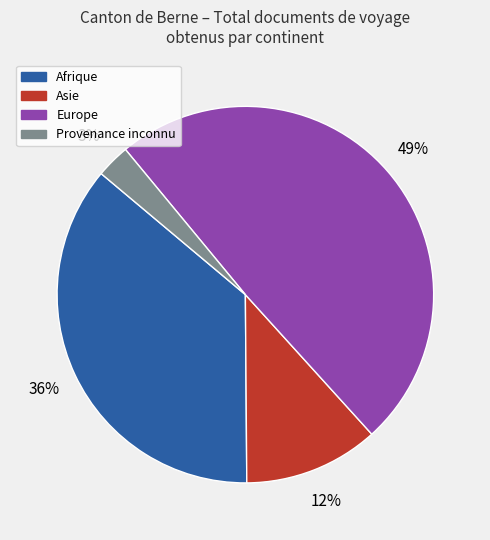

Is there a majority slice in this chart?

No